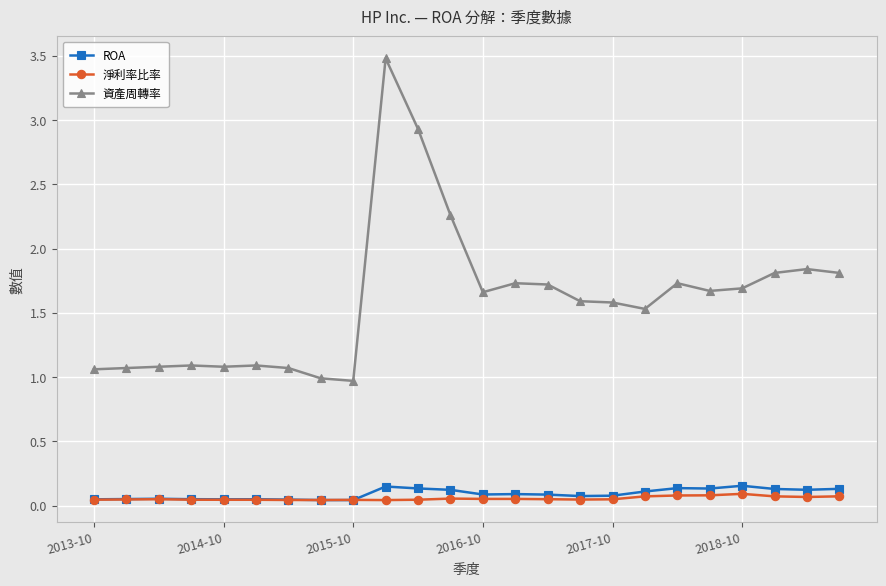

Which series has the largest total across all categories?

資產周轉率